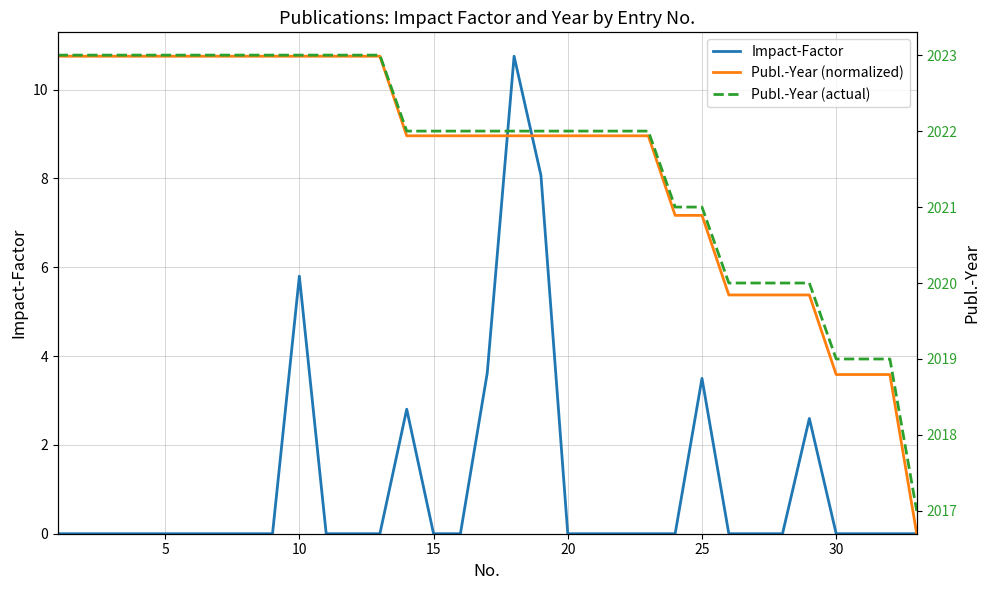

How many categories are shown in the chart?

33